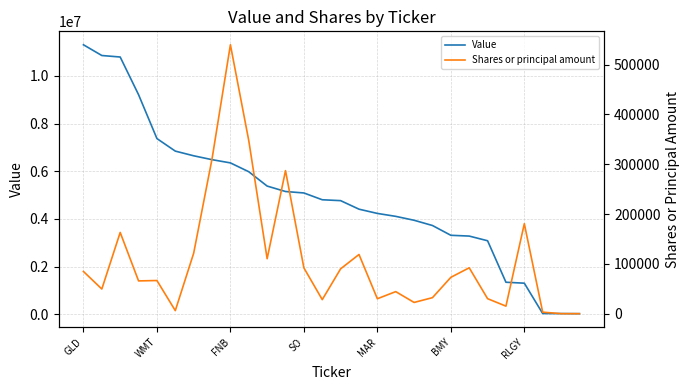

The value of Value at SO is 5090000. True or false?

True